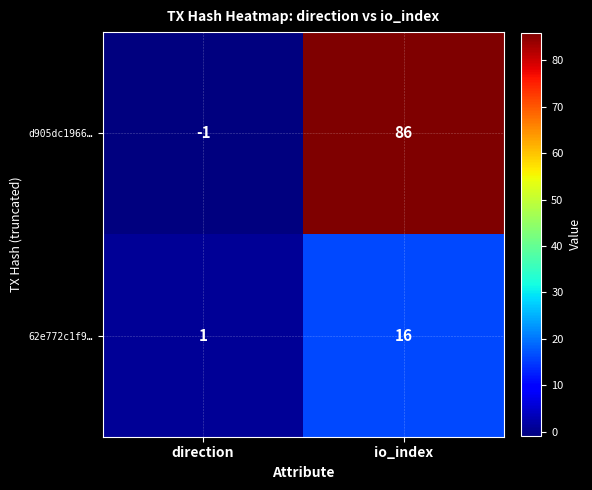

How many series are shown in this chart?

2